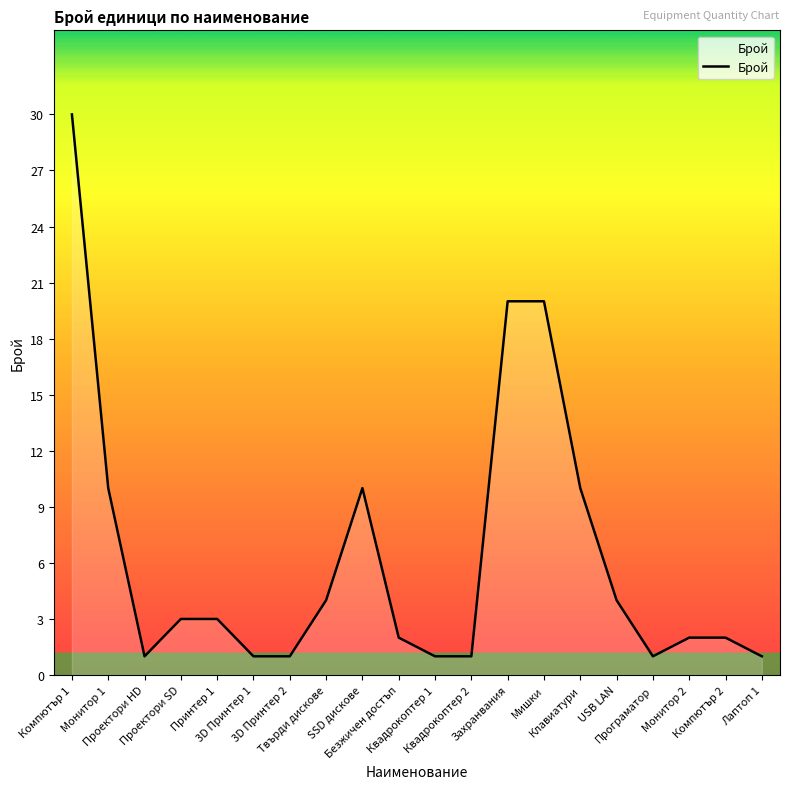

Which has a higher value, USB LAN or Принтер 1?

USB LAN